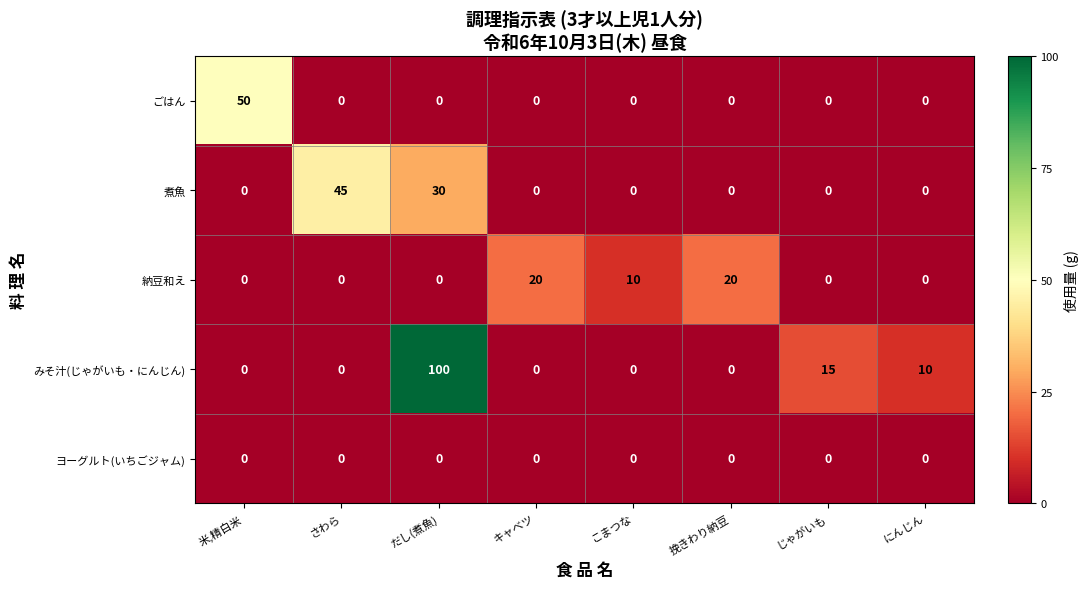

What is the maximum value shown in the chart?

100